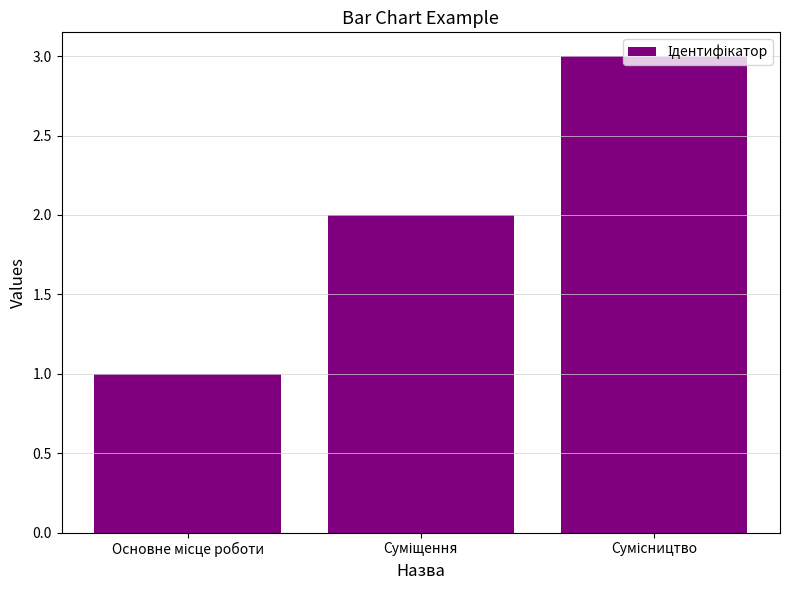

What is the sum of all values?

6